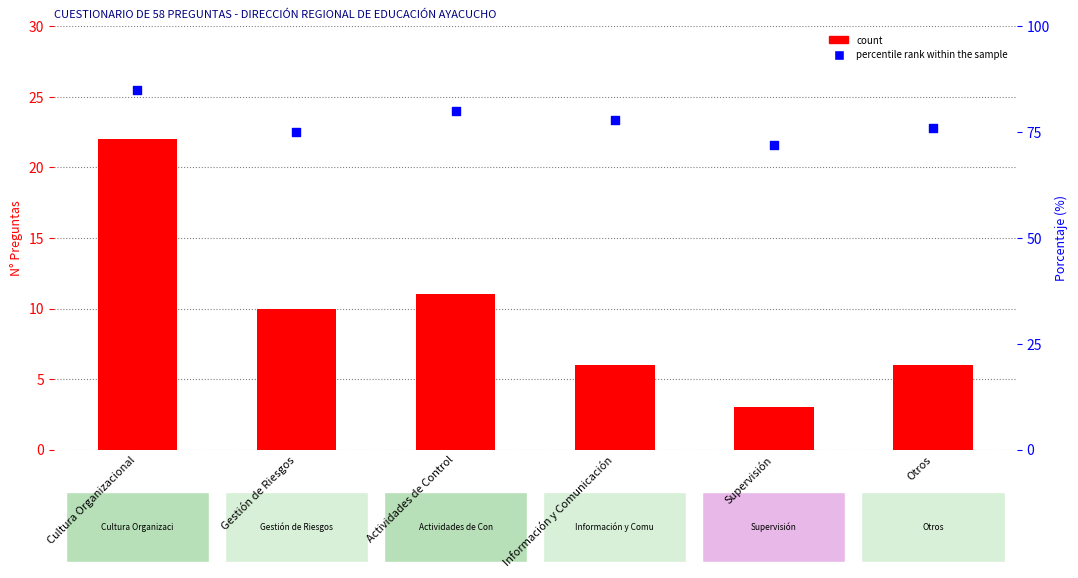

What are all the series names shown in the legend?

count, percentile rank within the sample